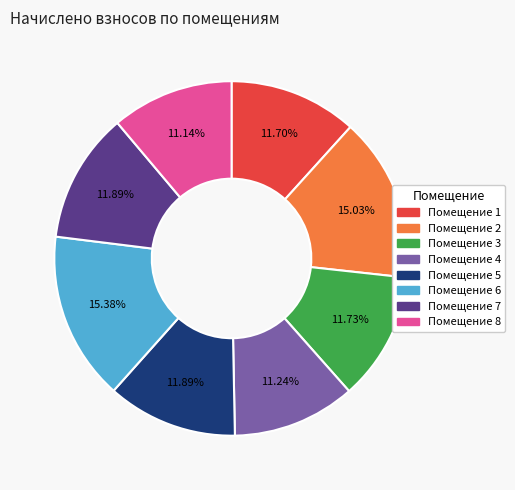

Is there any slice that represents more than half of the pie?

No